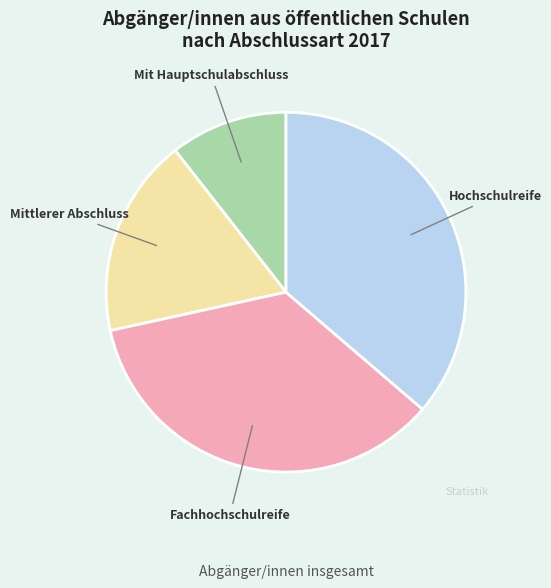

What is the smallest slice in the pie chart?

Mit Hauptschulabschluss